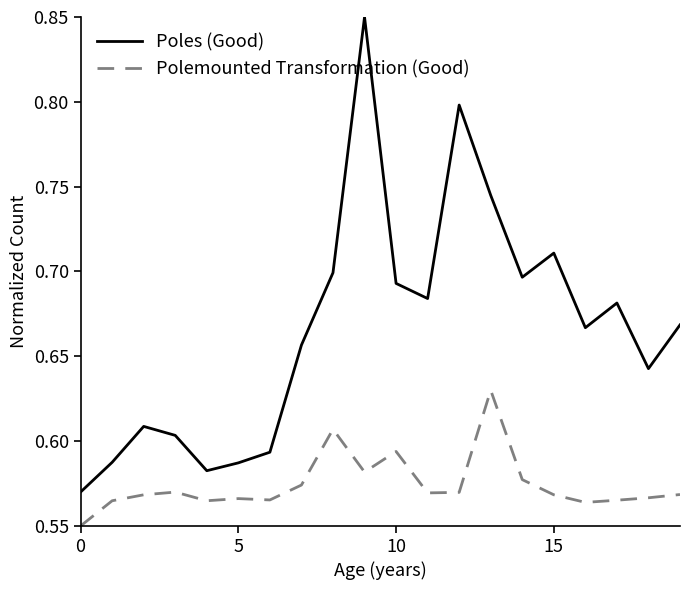

Which series has the largest total across all categories?

Poles (Good)